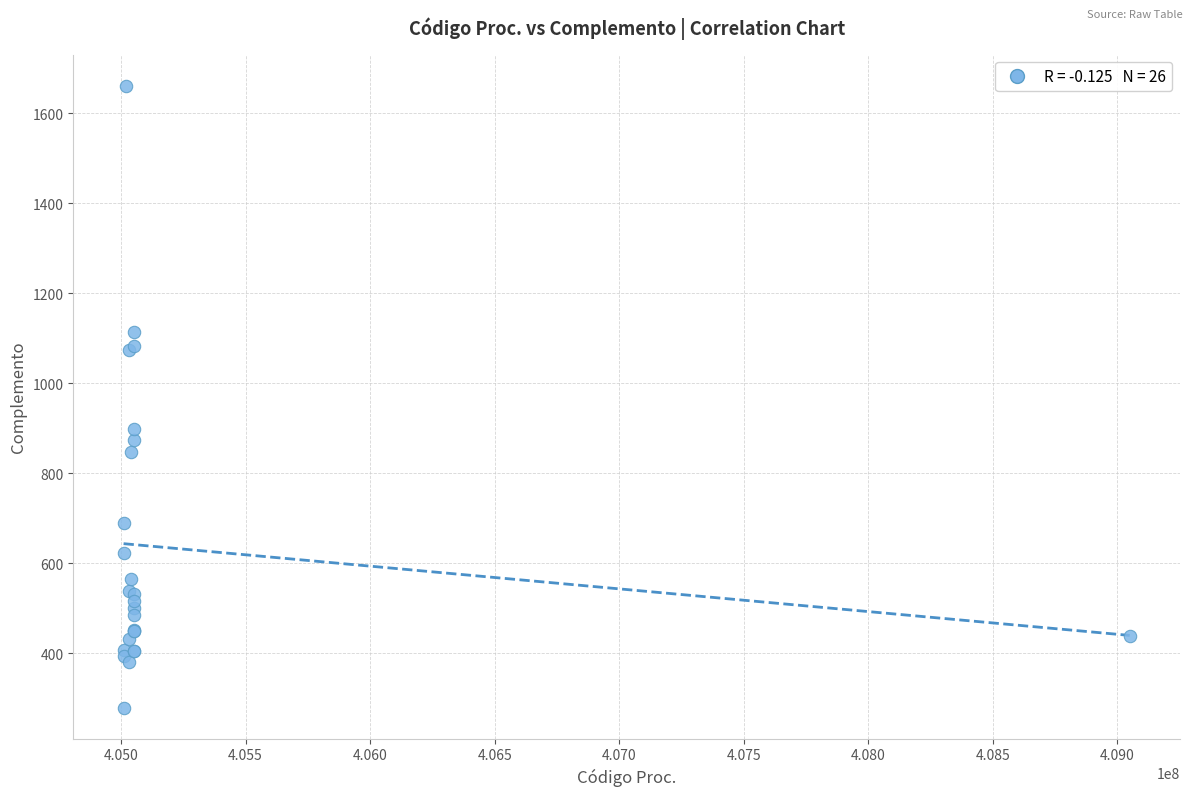

What Y value in the scatter plot is closest to 970?

898.4